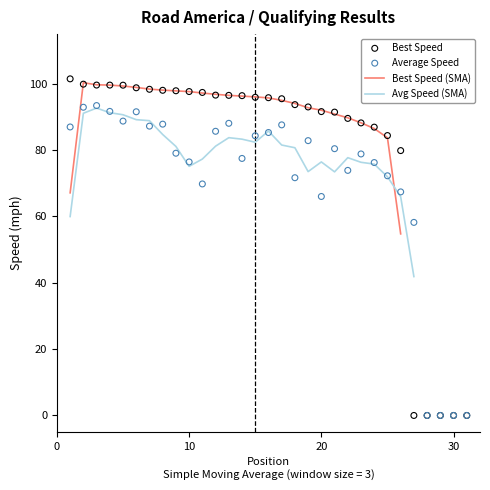

What is the minimum value for Best Speed (SMA)?

54.8